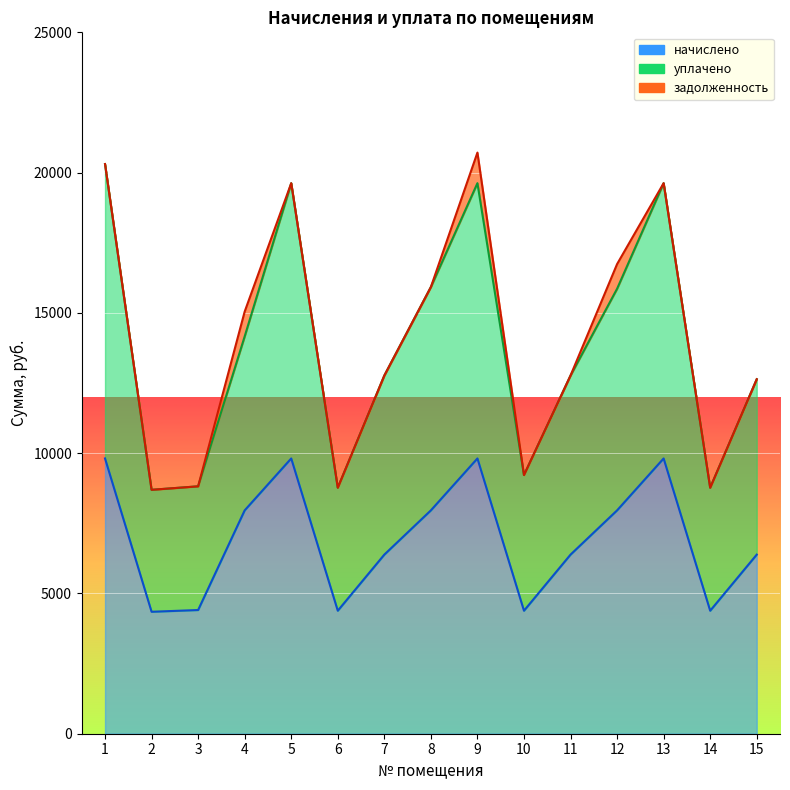

At which label does уплачено first exceed 12767?

1